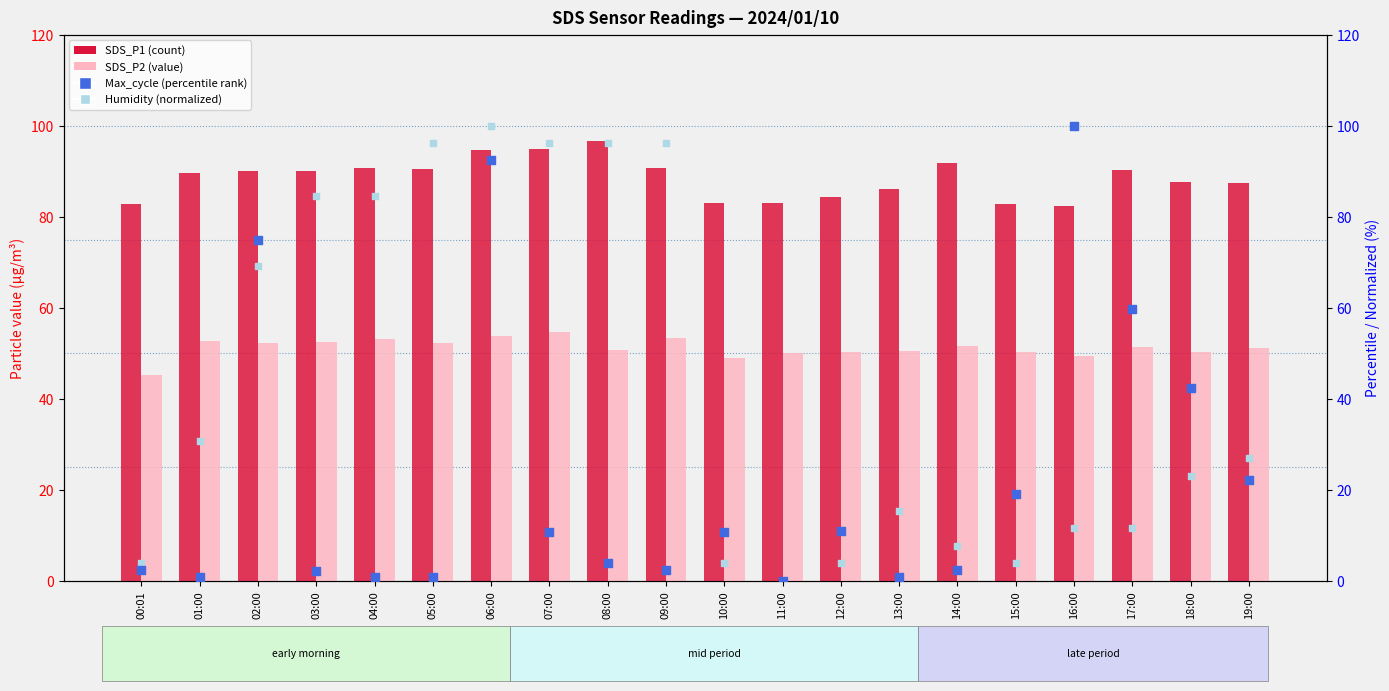

Which series reaches the minimum Y coordinate?

Max_cycle (norm)